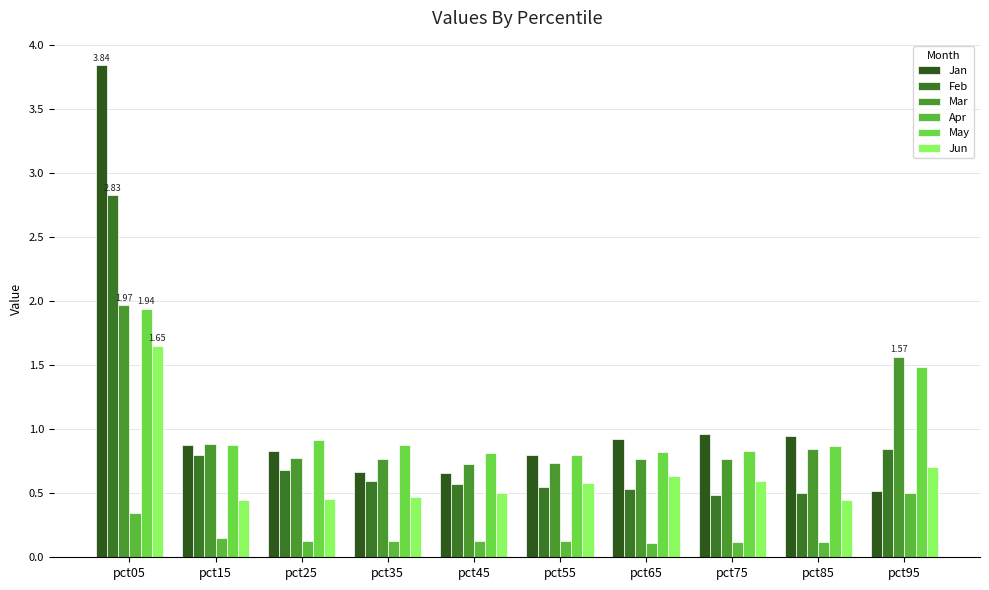

How many bars are there in total?

60